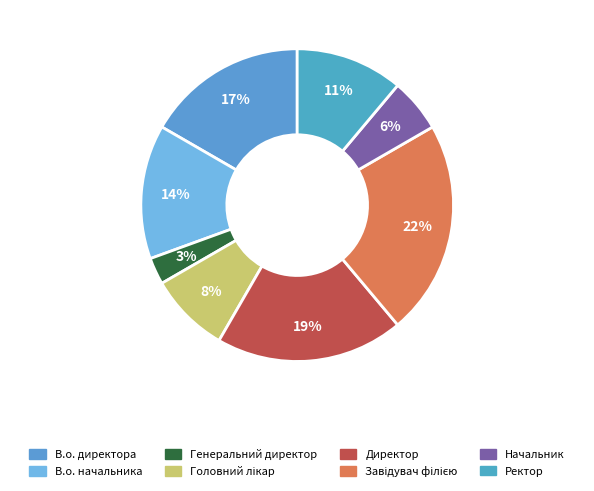

What percentage is the Головний лікар slice, to the nearest percent?

8%